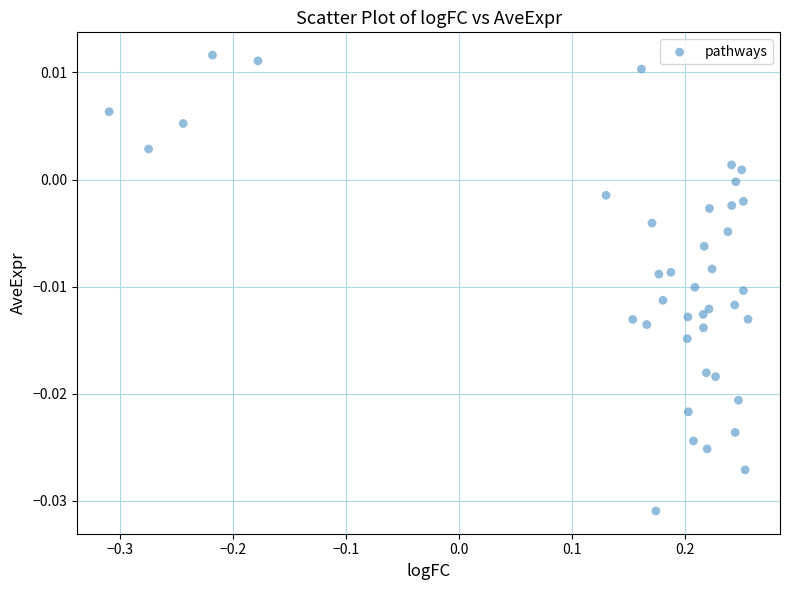

What is the range of X values (max minus min)?

0.6